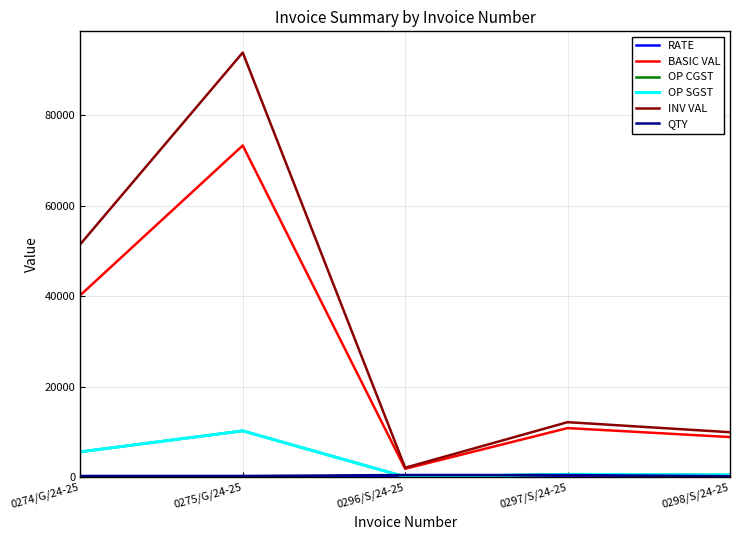

Does the chart have visible grid lines?

Yes